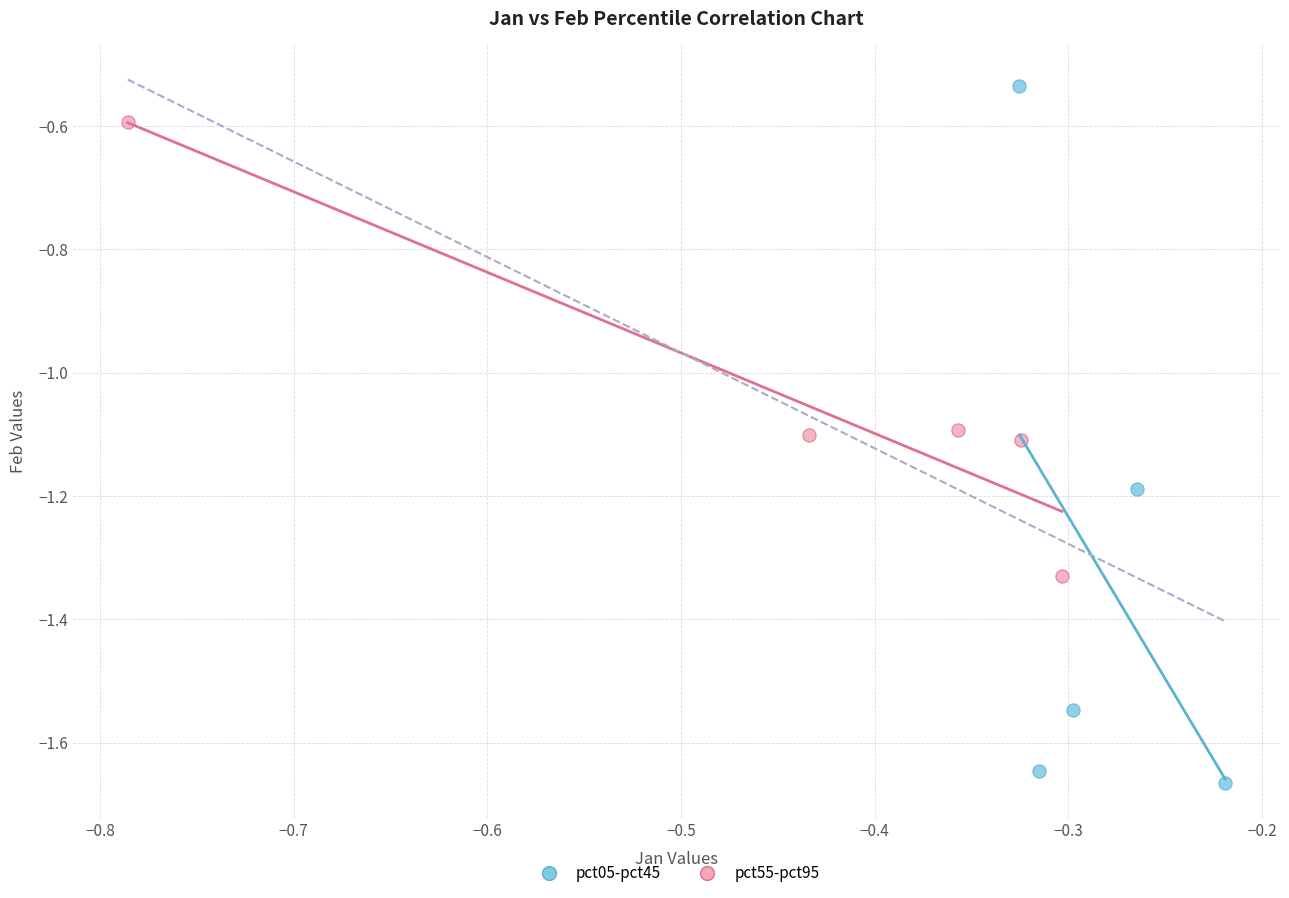

Which series reaches the maximum Y coordinate?

pct05-pct45